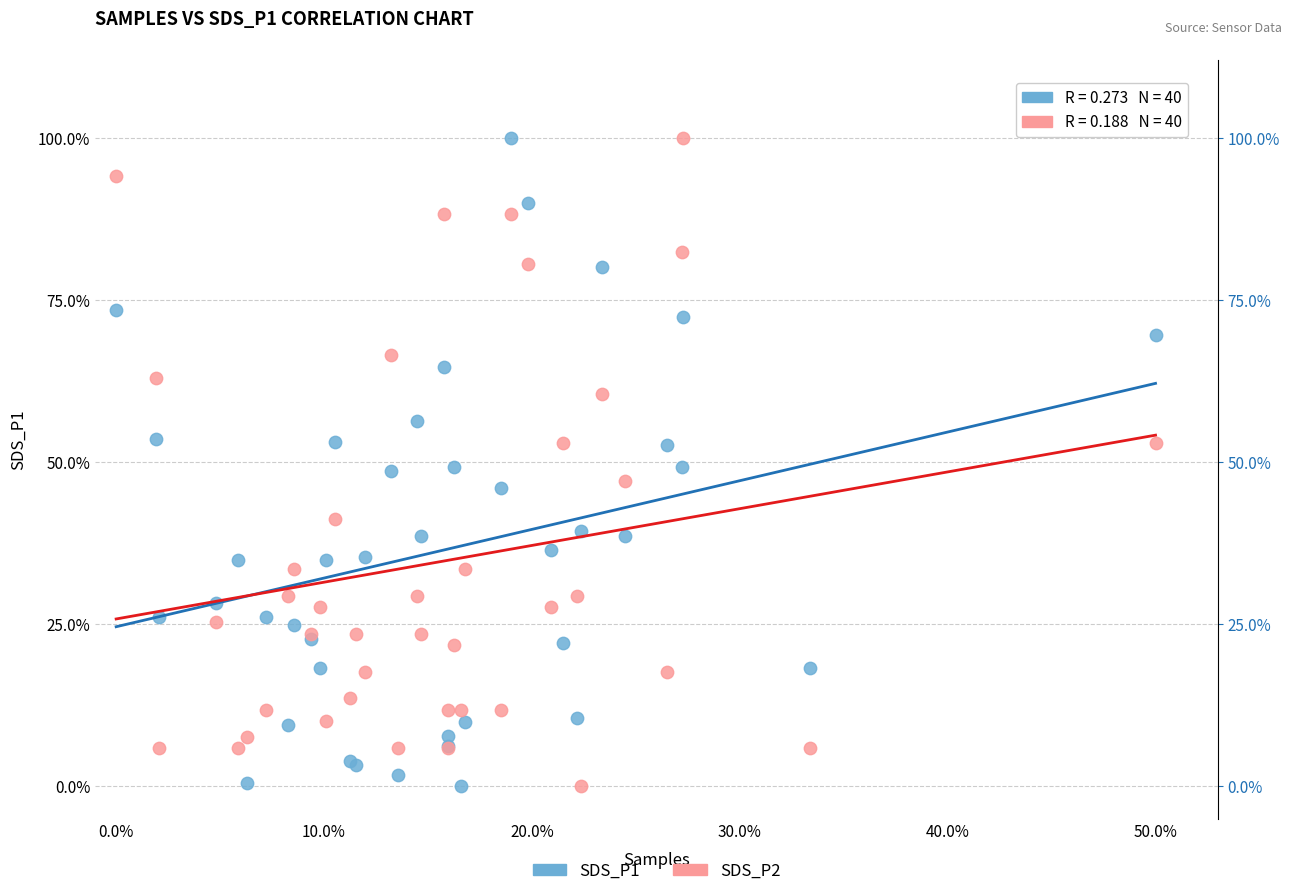

What is the X range (max minus min) for the scatter plot?

50.0